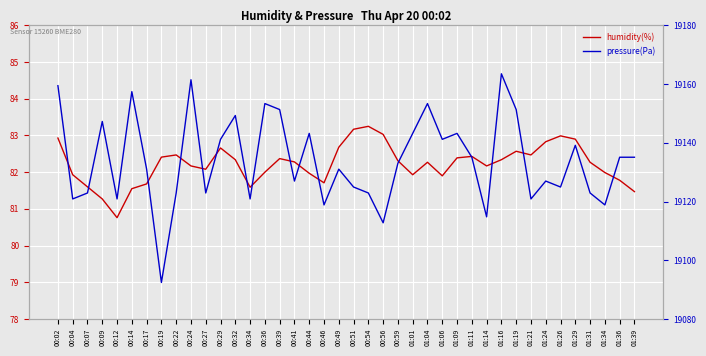

Rank the series at 00:07 from lowest to highest value.

humidity(%), pressure(Pa)